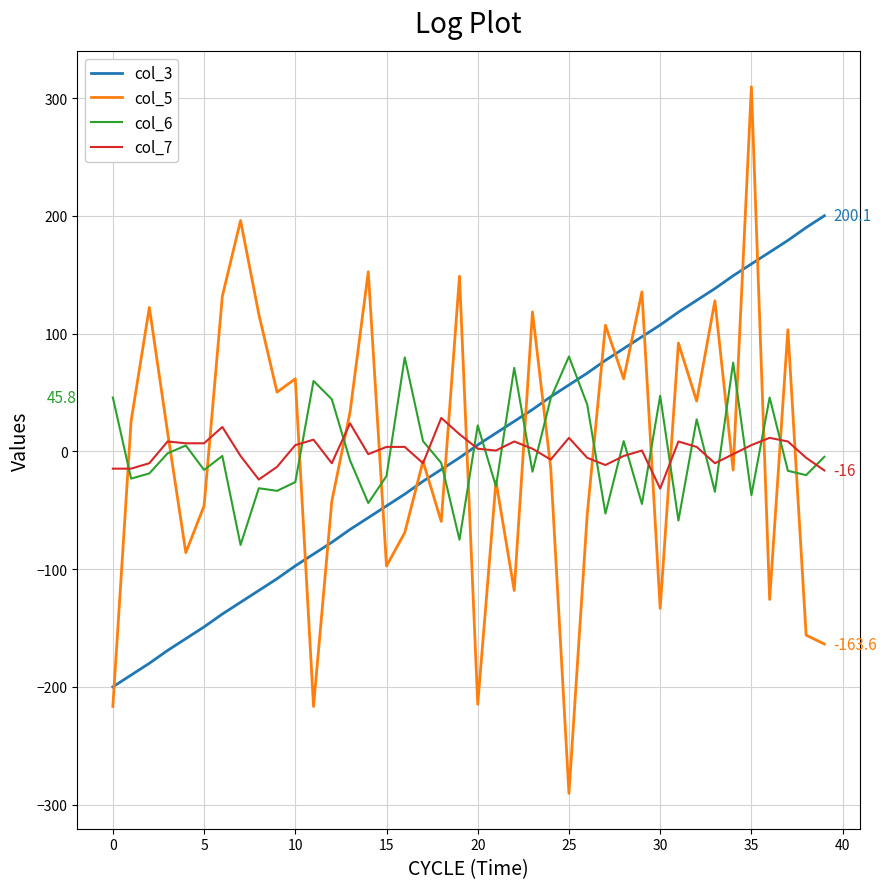

What are all the series names shown in the legend?

col_3, col_5, col_6, col_7